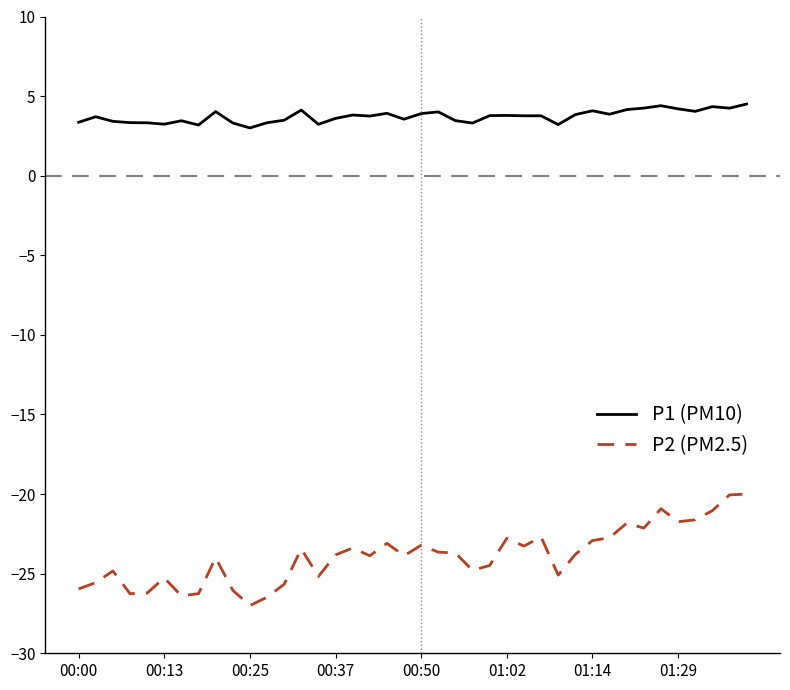

What is the lowest value of the P2 (PM2.5) series?

-27.0